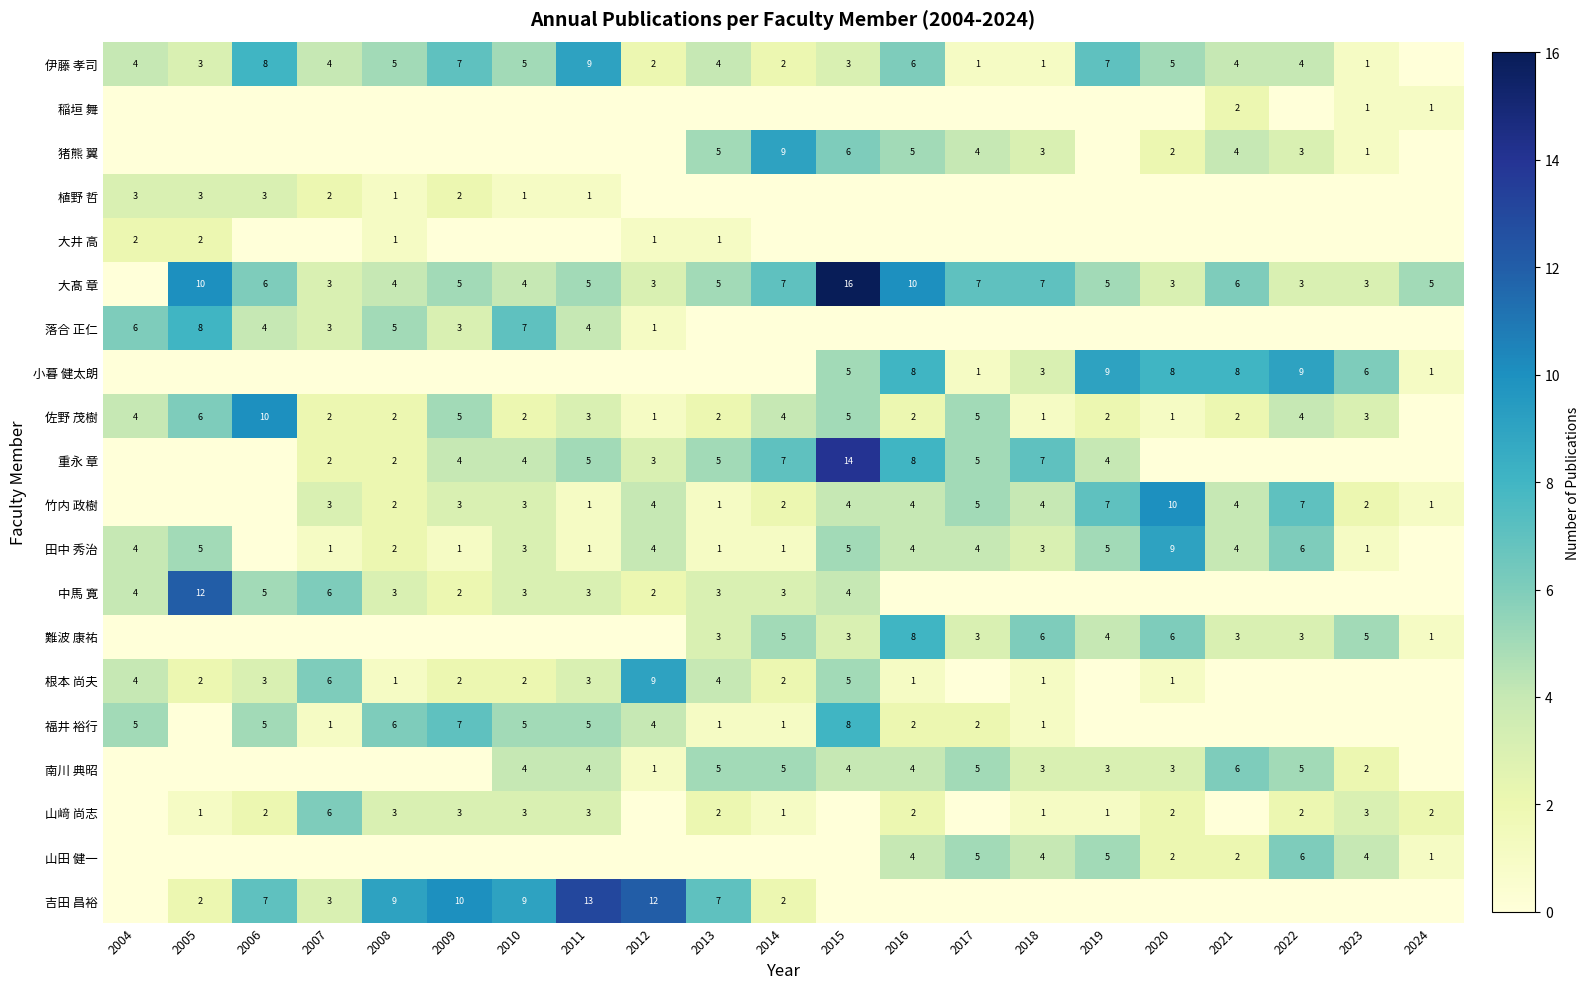

Is the value of 吉田 昌裕 at 2012 greater than the value of 竹内 政樹 at 2009?

Yes